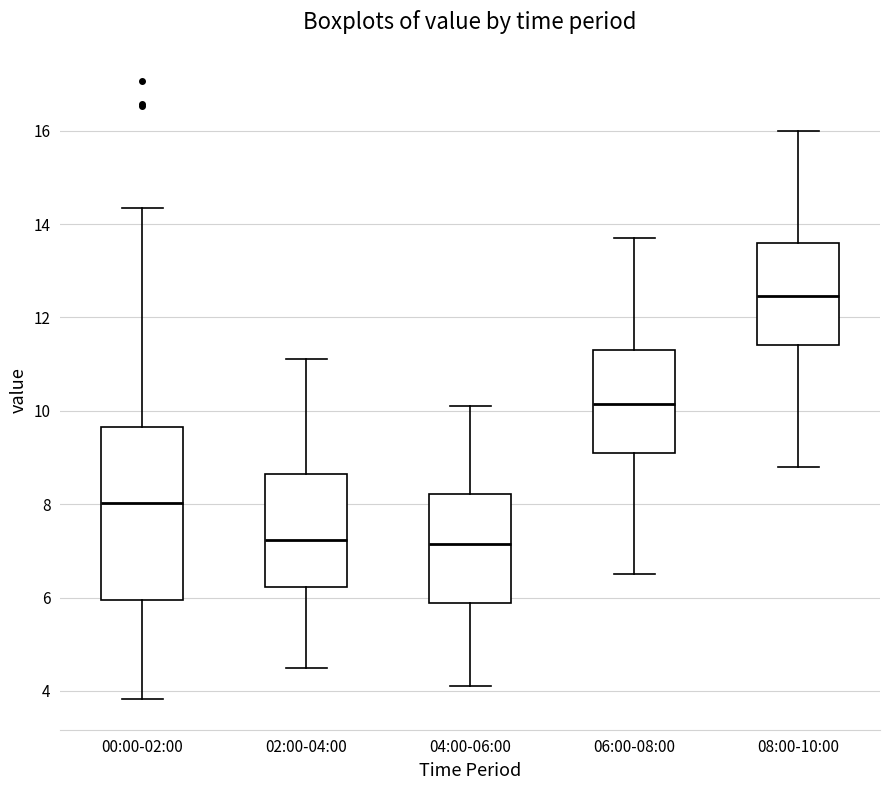

Reading left to right, read every box against the y-axis: the position of its median line, the range the box covers, and the ends of its whiskers. The values are not printed on the chart, so give them approximately, as read against the axis.

00:00-02:00: median 8.0, box 6.0 to 9.6, whiskers 3.8 to 14.4
02:00-04:00: median 7.2, box 6.2 to 8.6, whiskers 4.6 to 11.2
04:00-06:00: median 7.2, box 5.8 to 8.2, whiskers 4.2 to 10.2
06:00-08:00: median 10.2, box 9.2 to 11.4, whiskers 6.6 to 13.8
08:00-10:00: median 12.4, box 11.4 to 13.6, whiskers 8.8 to 16.0